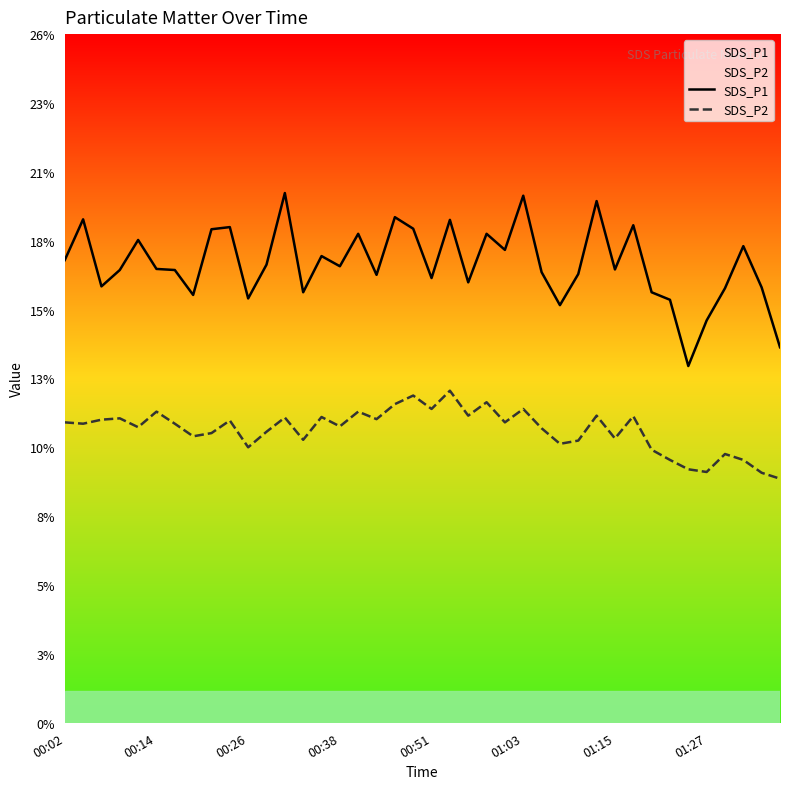

Rank the series by their maximum value, from lowest to highest.

SDS_P2, SDS_P1